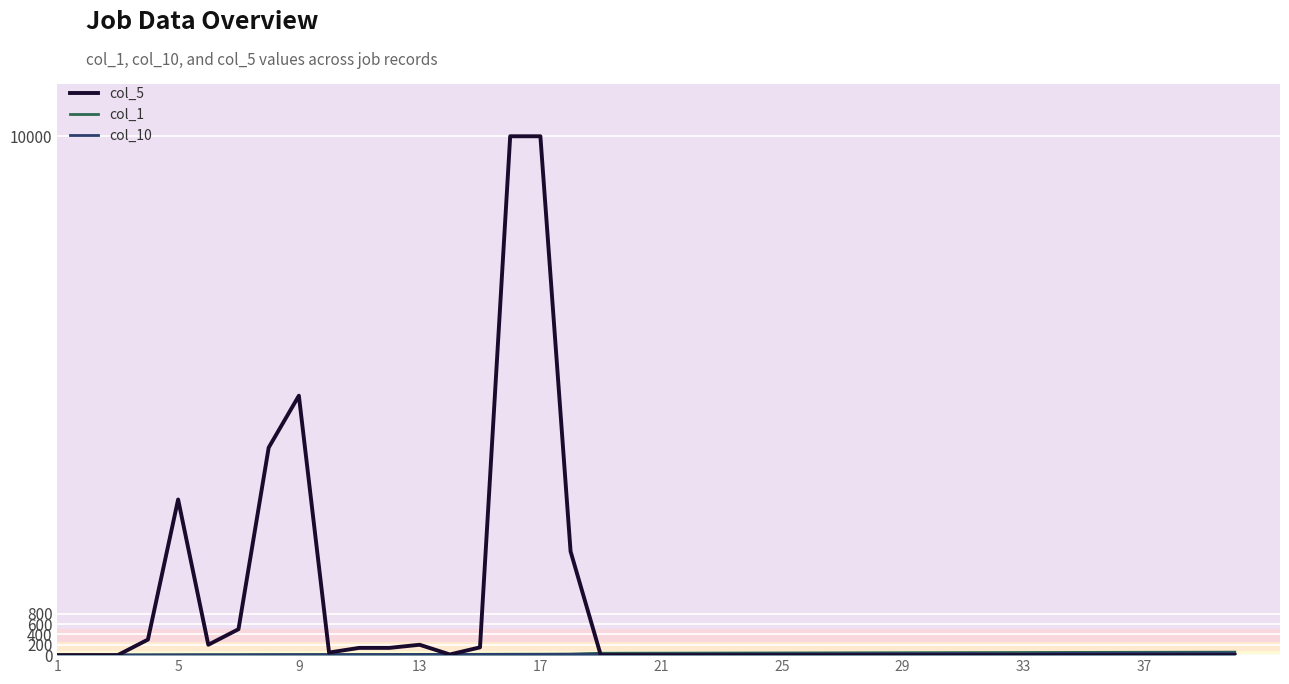

True or false: col_1 and col_10 intersect in this chart.

False